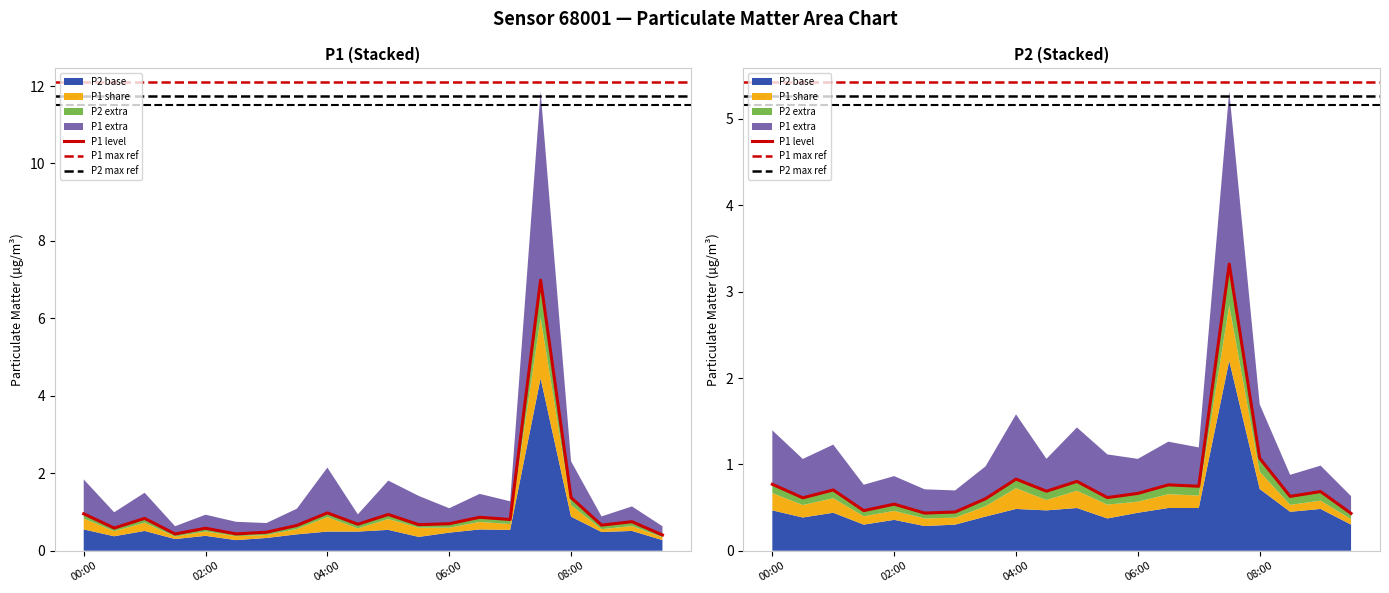

Where do P2 and P1 first cross each other?

00:00 and 00:30